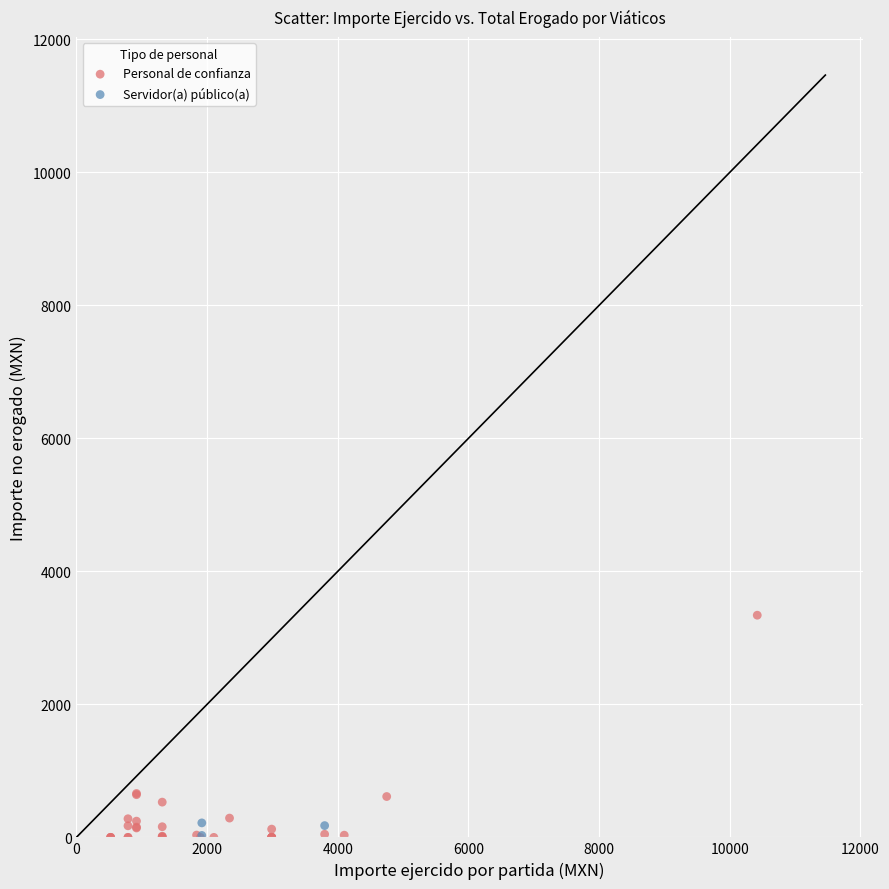

Which series contains the highest Y value?

Personal de confianza